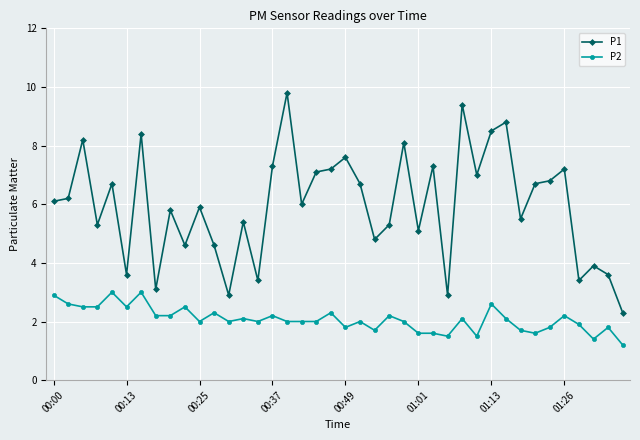

How many categories are shown in the chart?

40